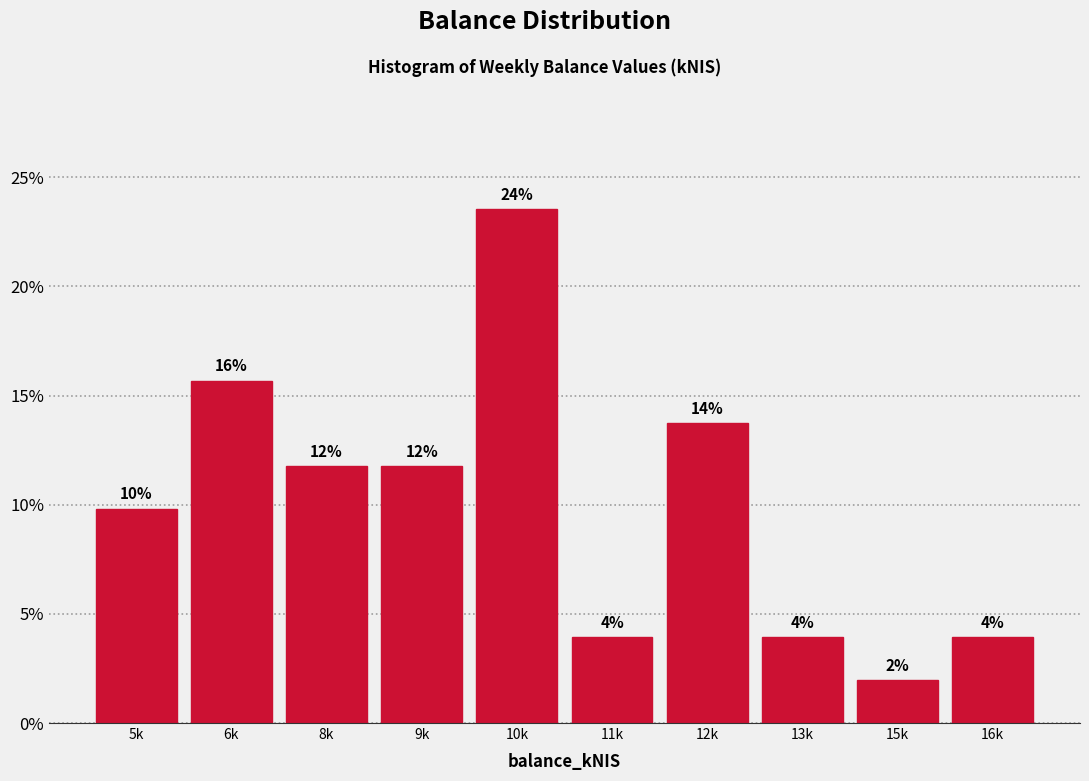

Are the bars horizontal?

No